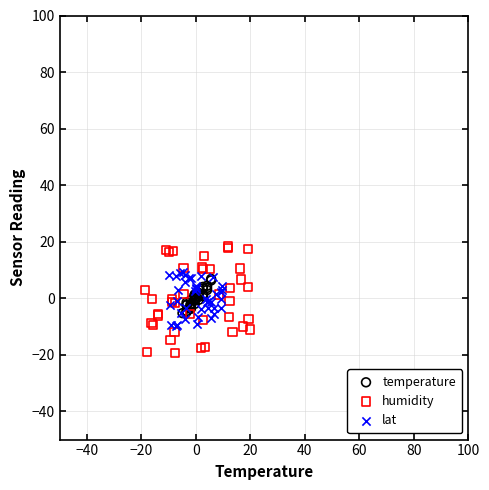

Which series has the largest Y range (max minus min)?

humidity